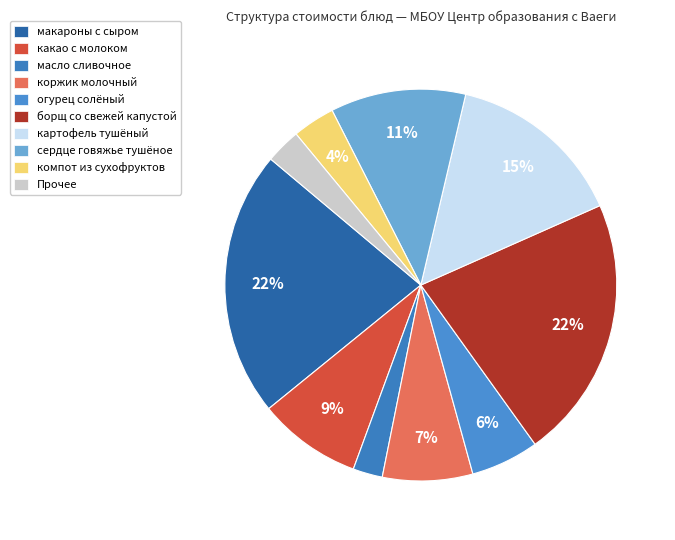

Is it true that макароны с сыром is 22% of the pie?

True